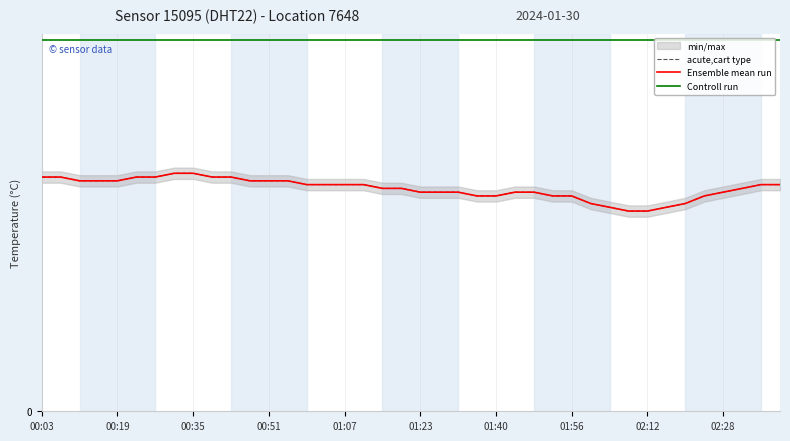

What is the difference between the highest and lowest values at 14?

3.8